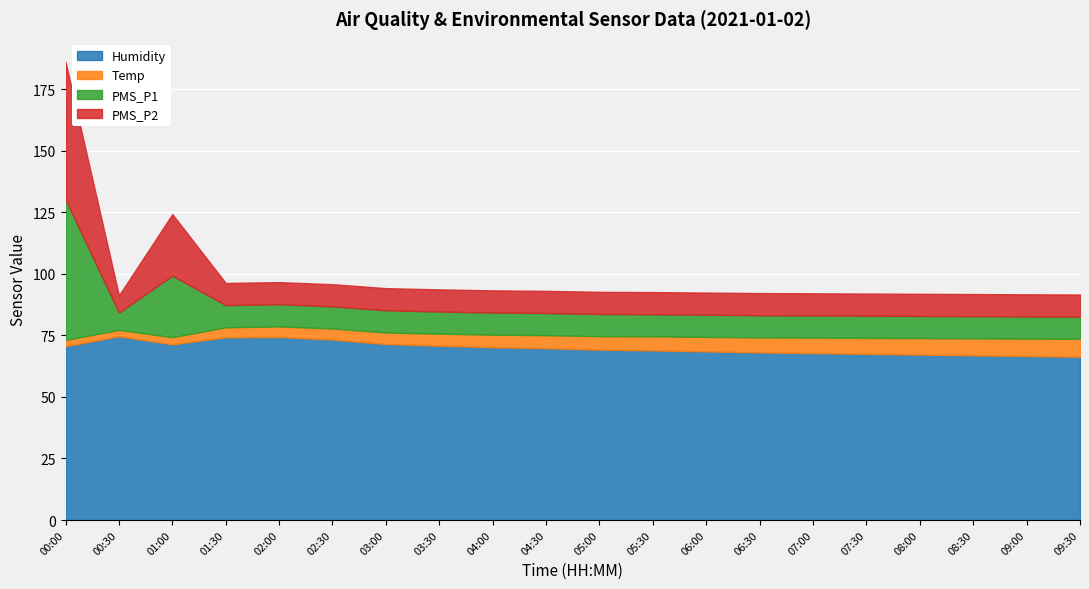

What is the sum of all PMS_P2 values?

241.0